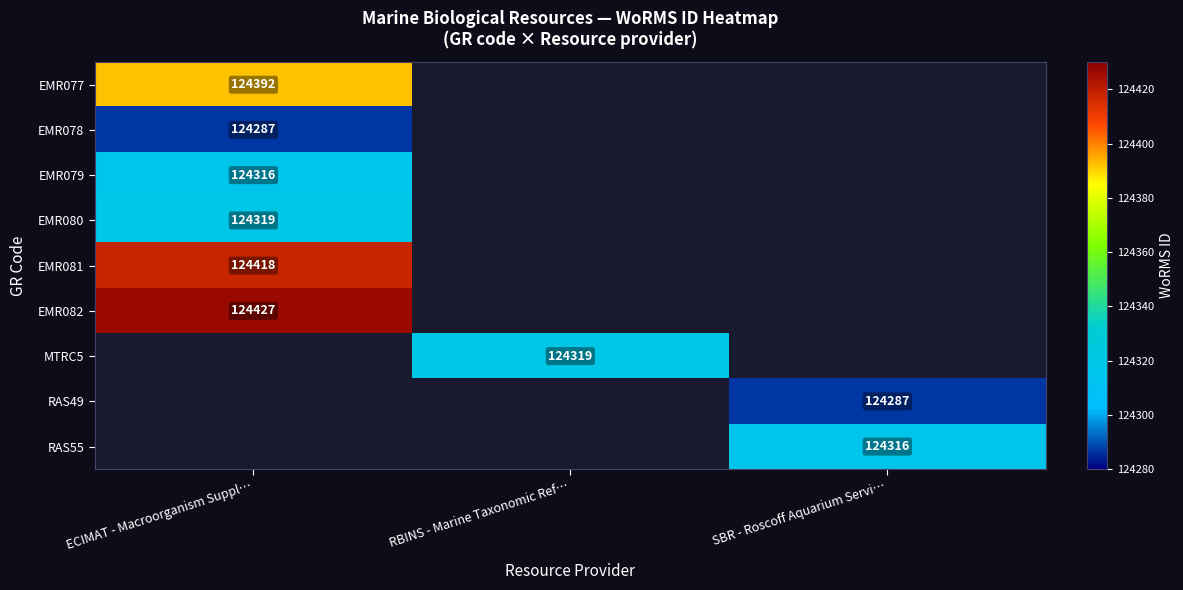

Which has a higher value, SBR - Roscoff Aquarium Servi… or ECIMAT - Macroorganism Suppl…?

ECIMAT - Macroorganism Suppl…